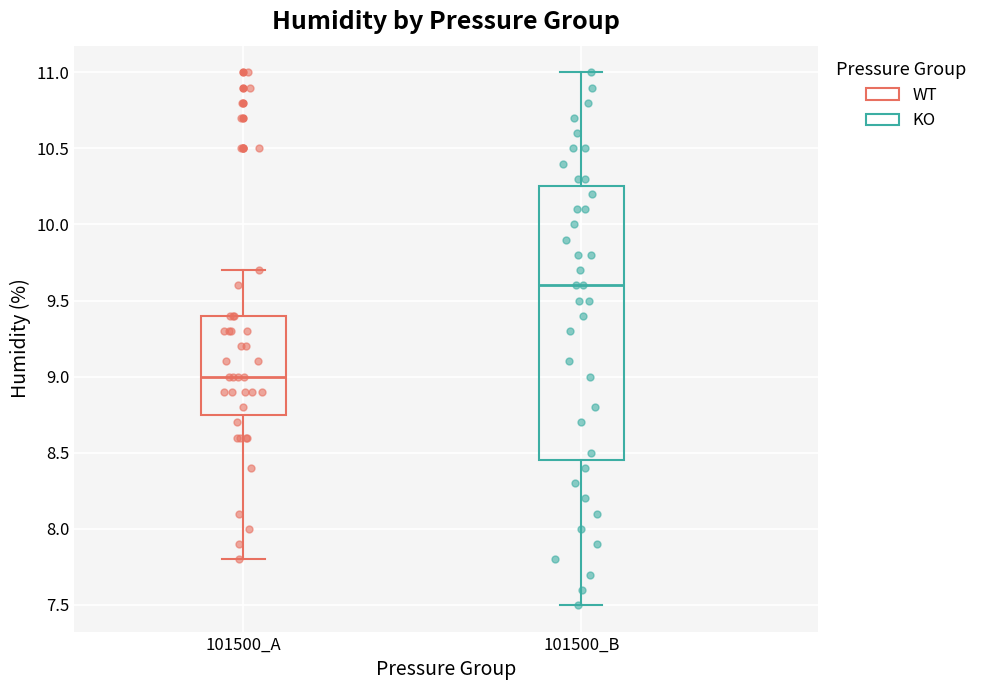

Where is the lower edge of the box for 101500_B on the y-axis? The values are not printed on the chart, so give them approximately, as read against the axis.

8.45